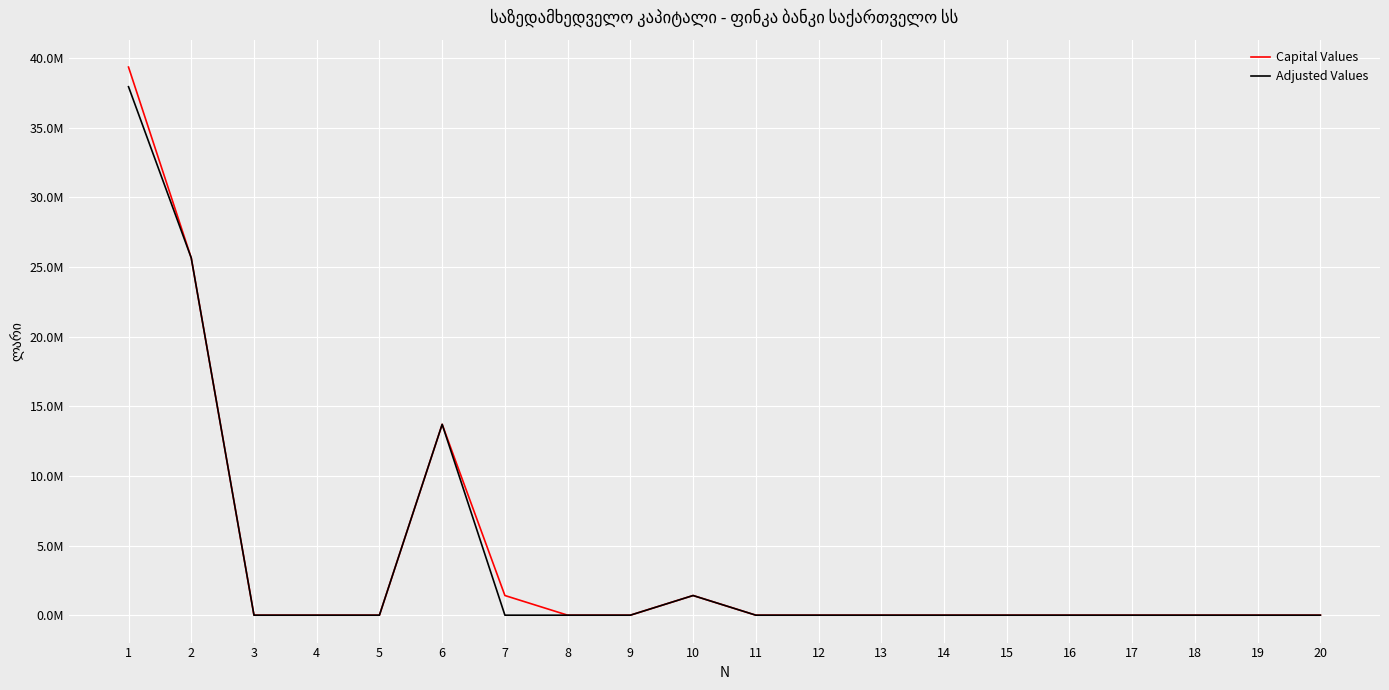

Is this an area chart (filled region under the line)?

No